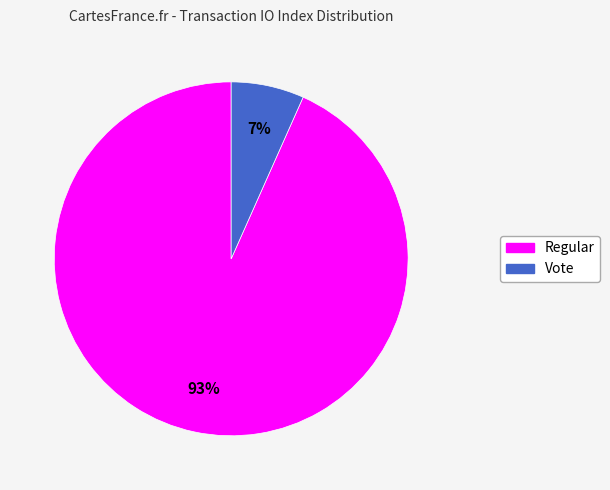

Which category accounts for the majority?

Regular